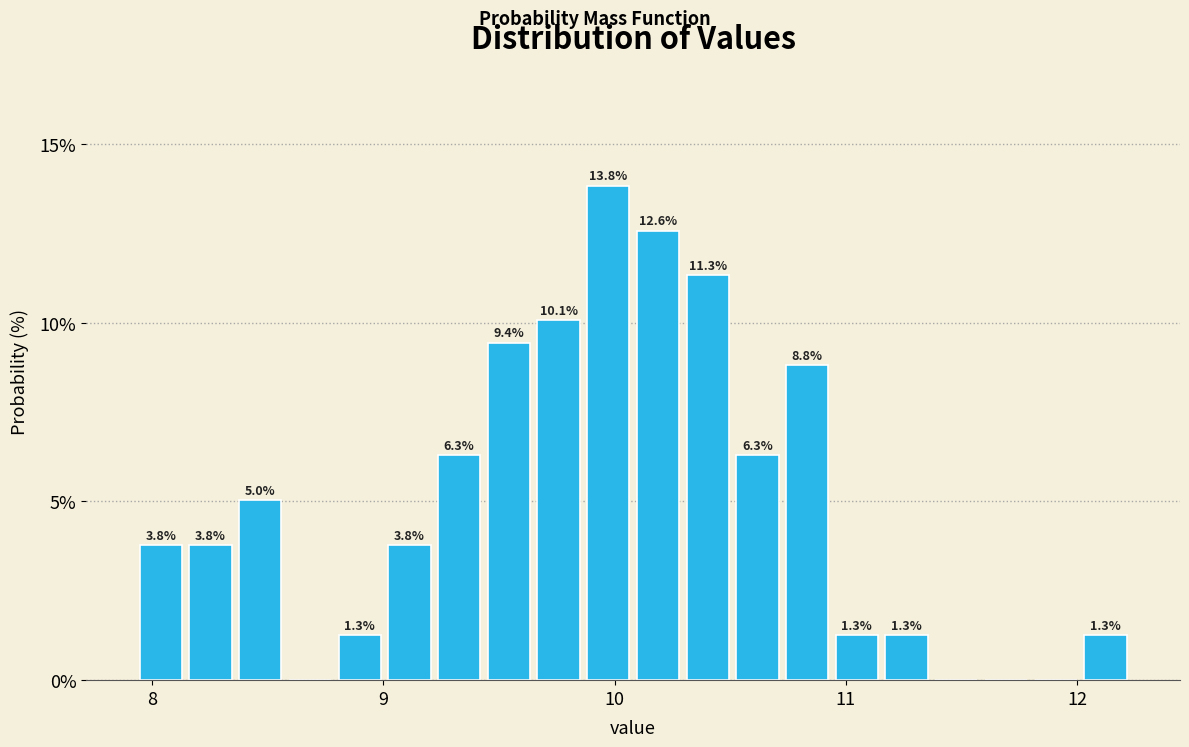

Around what value on the x-axis is the tallest bar? Give the approximate position of its centre, as read against the axis.

10.0